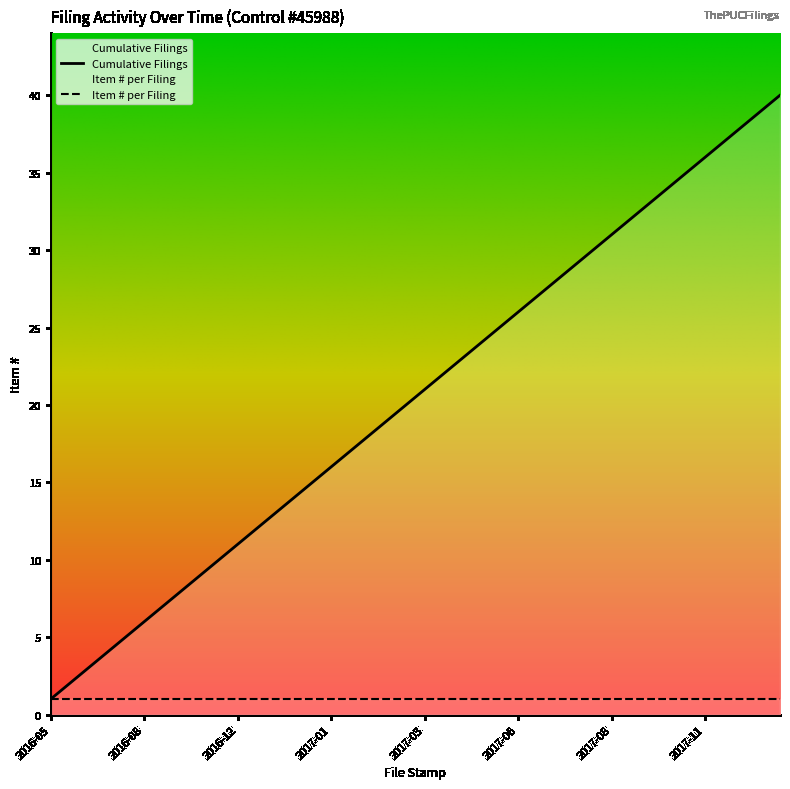

Reading right to left, extract all data points from this chart.

40	39	38	37	36	35	34	33	32	31	30	29	28	27	26	25	24	23	22	21	20	19	18	17	16	15	14	13	12	11	10	9	8	7	6	5	4	3	2	1